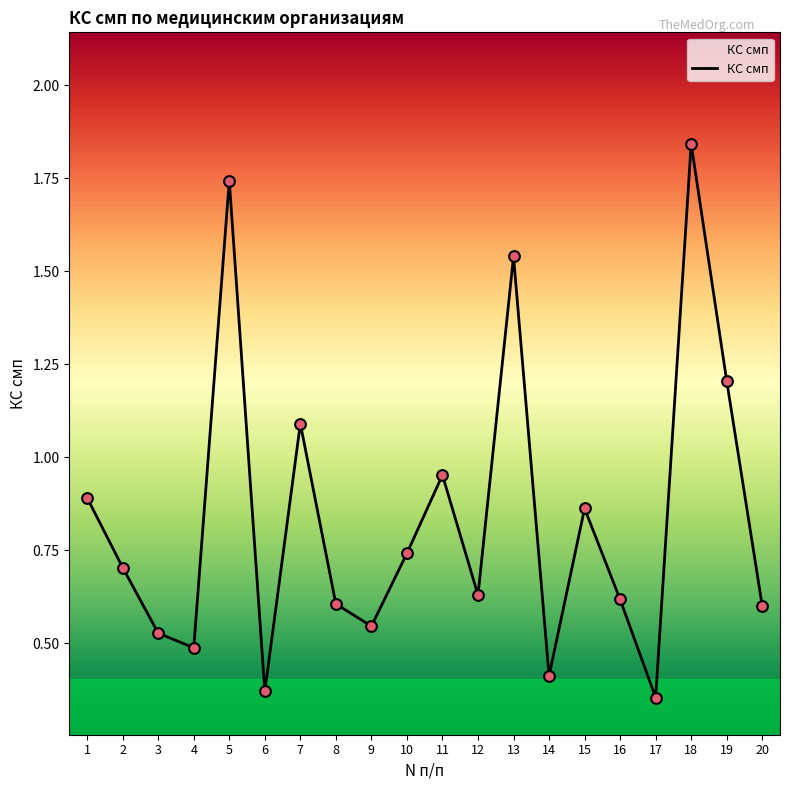

Approximately how many times larger is the value at 17 compared to 7?

0.3